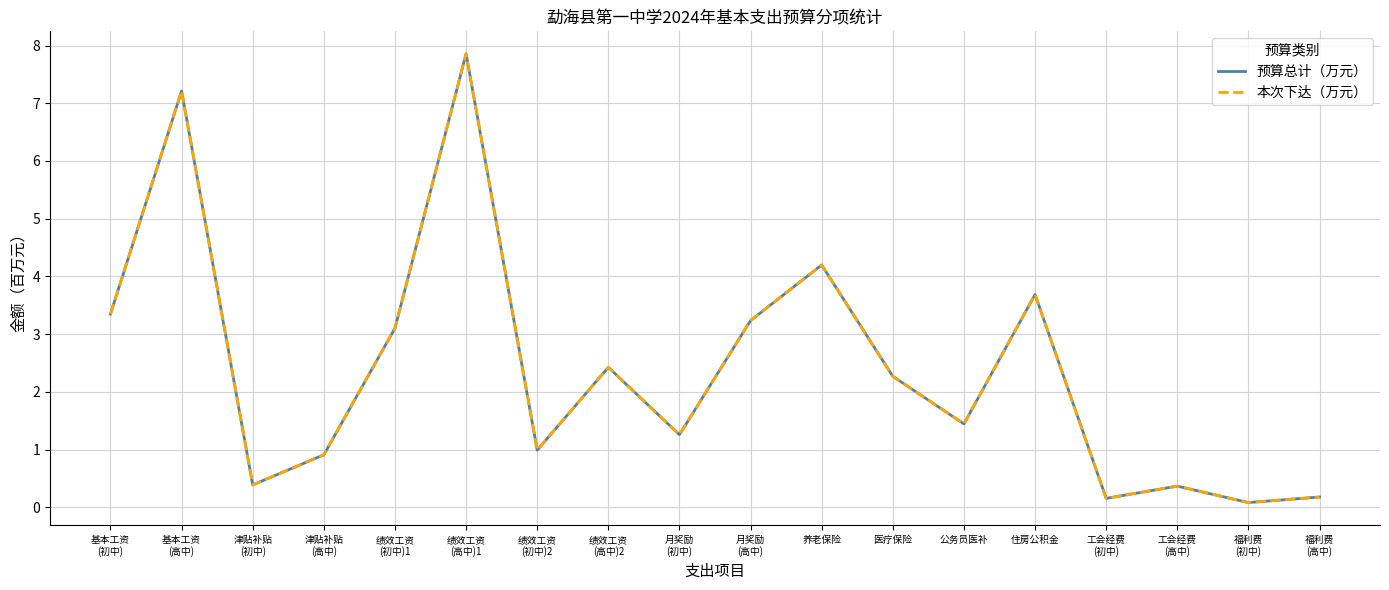

Does the chart have visible grid lines?

Yes